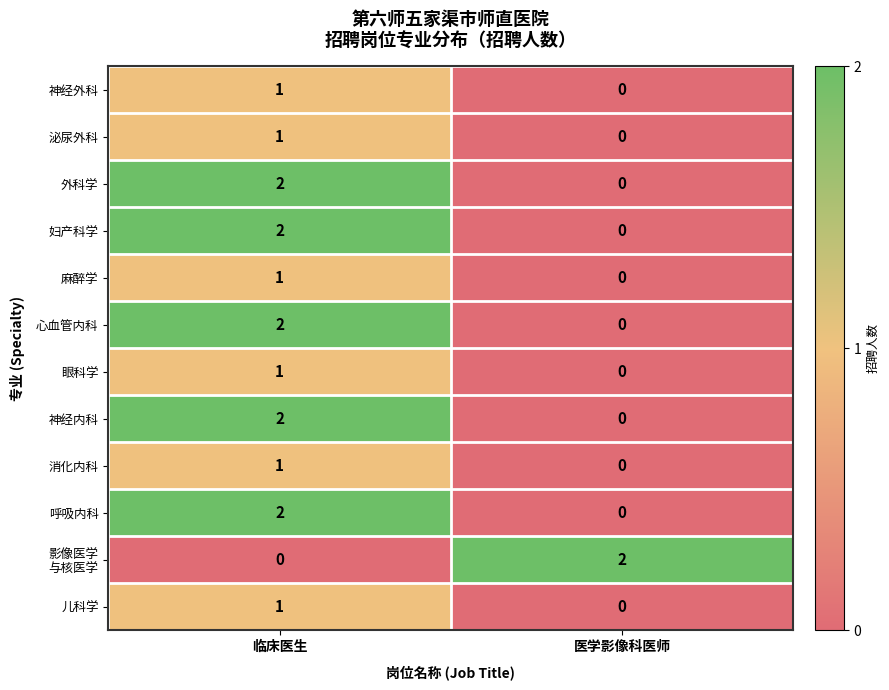

At which category is the sum across all series the highest?

临床医生